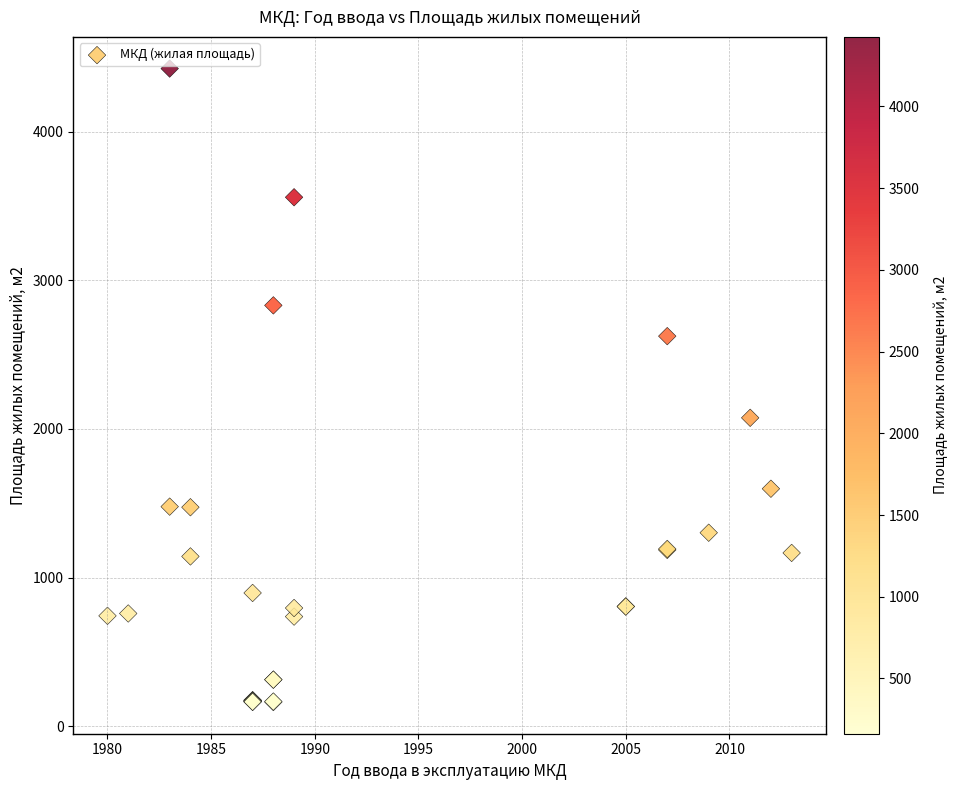

What Y value in the scatter plot is closest to 2293?

2074.9